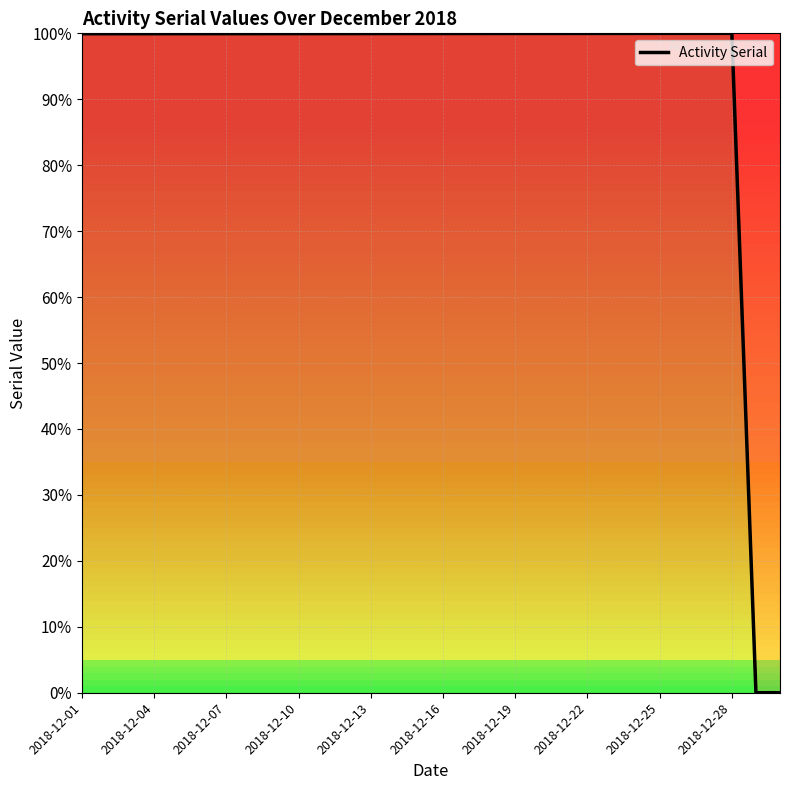

What is the difference between the maximum and minimum values?

100.0